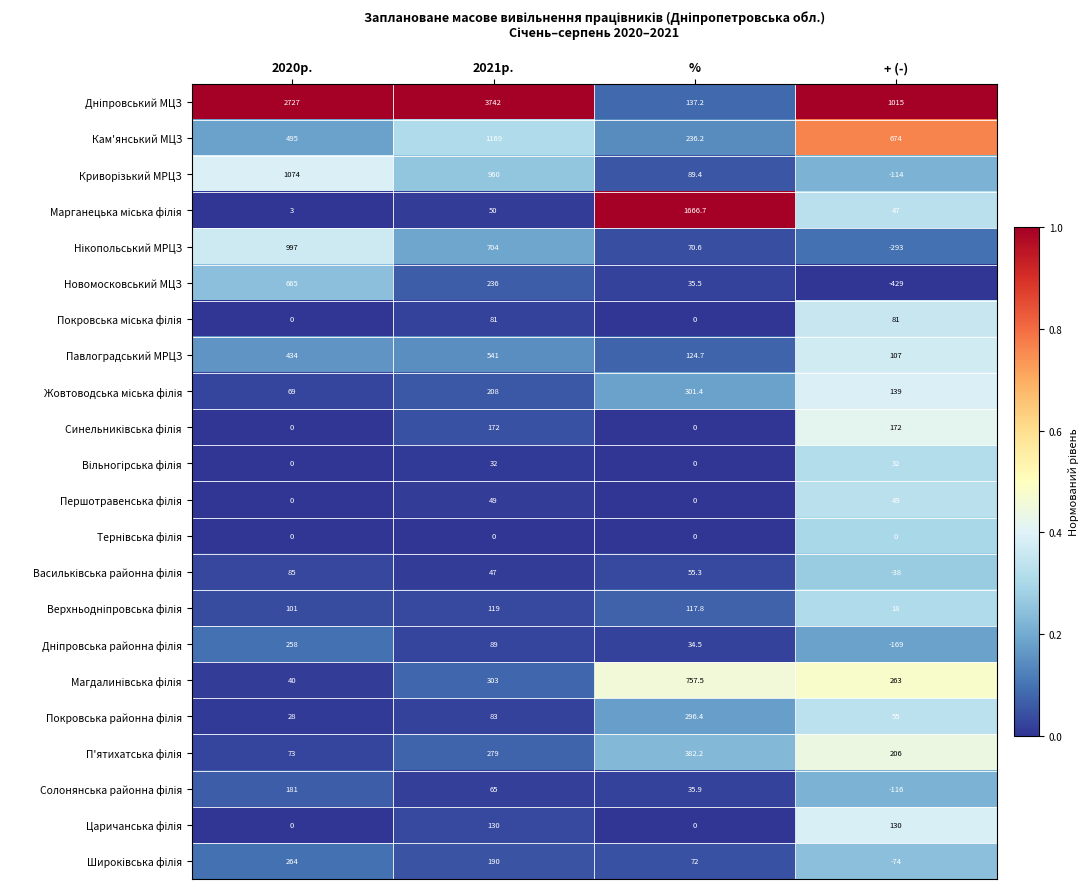

What is the spread (max minus min) of values at 2021р.?

3742.0